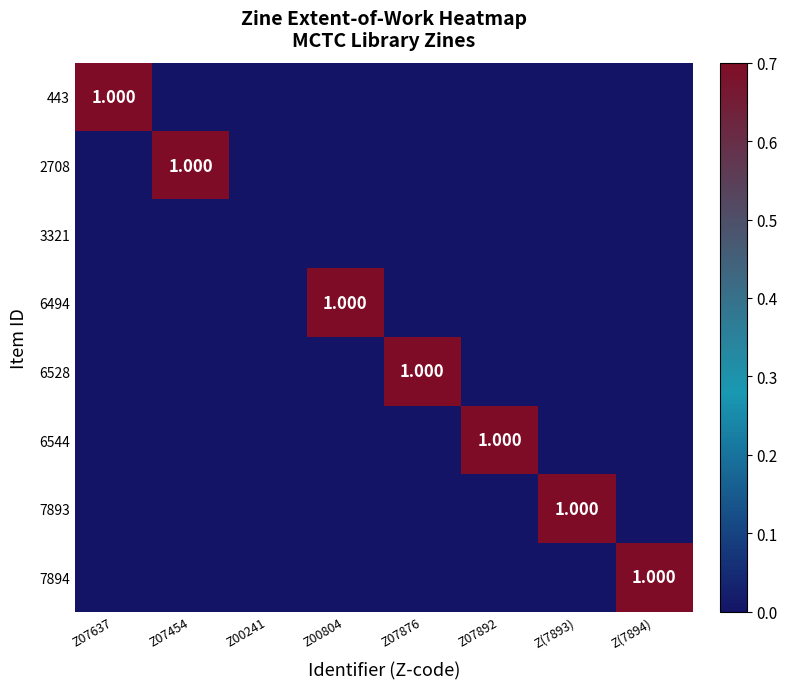

Which series has the widest spread of values?

443